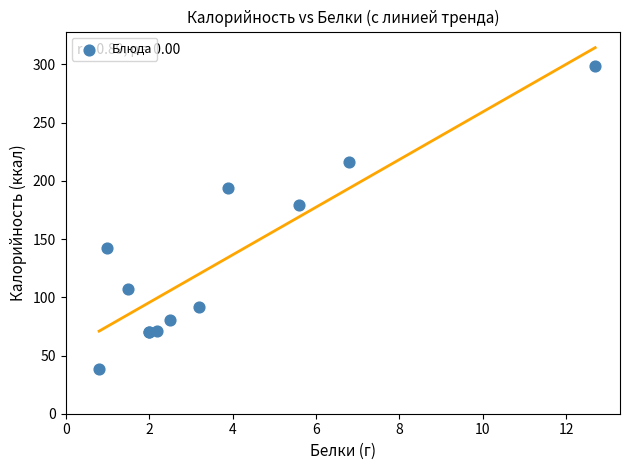

What Y value in the scatter plot is closest to 168?

179.0